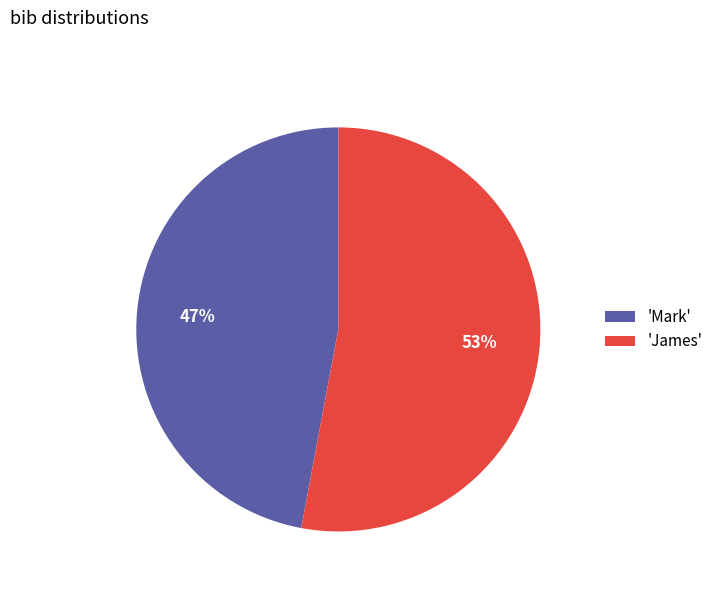

To the nearest percent, what is the average slice percentage?

50%